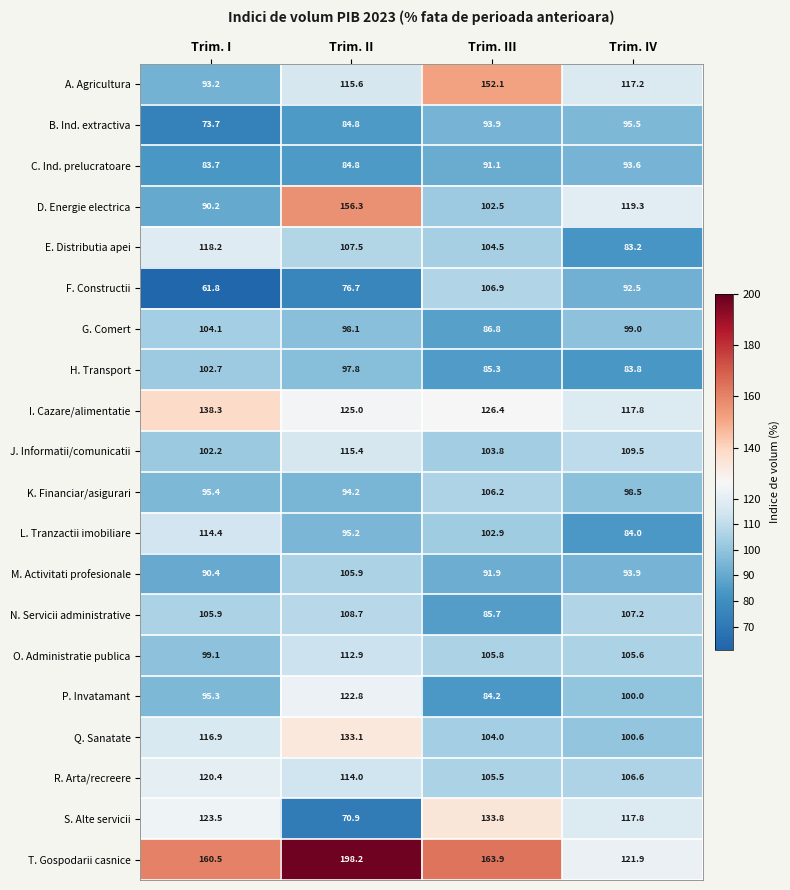

What is the total value across all series at Trim. II?

2217.9